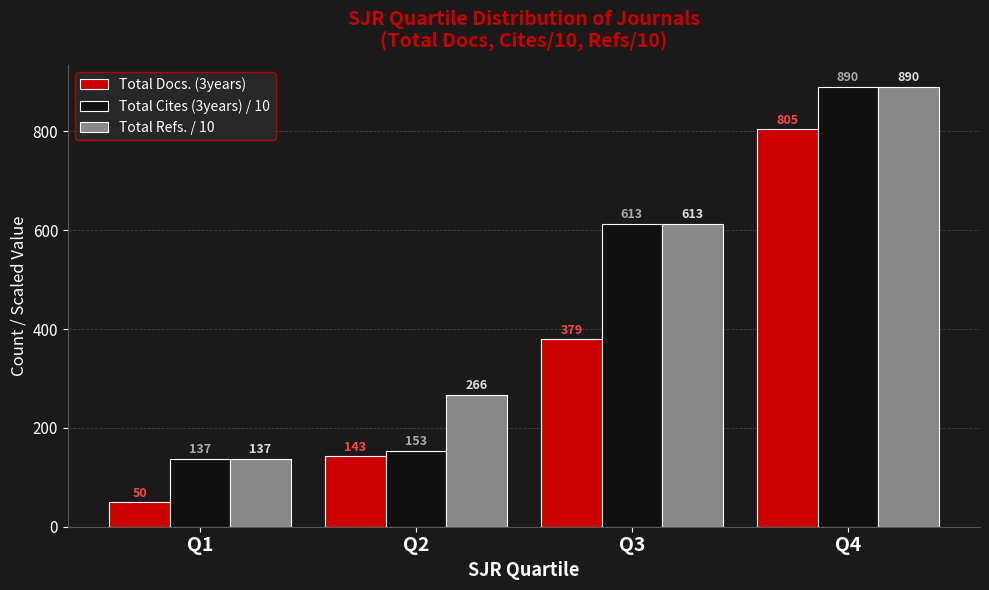

List the labels in order of Total Cites (3years) / 10 value, largest first.

Q4, Q3, Q2, Q1